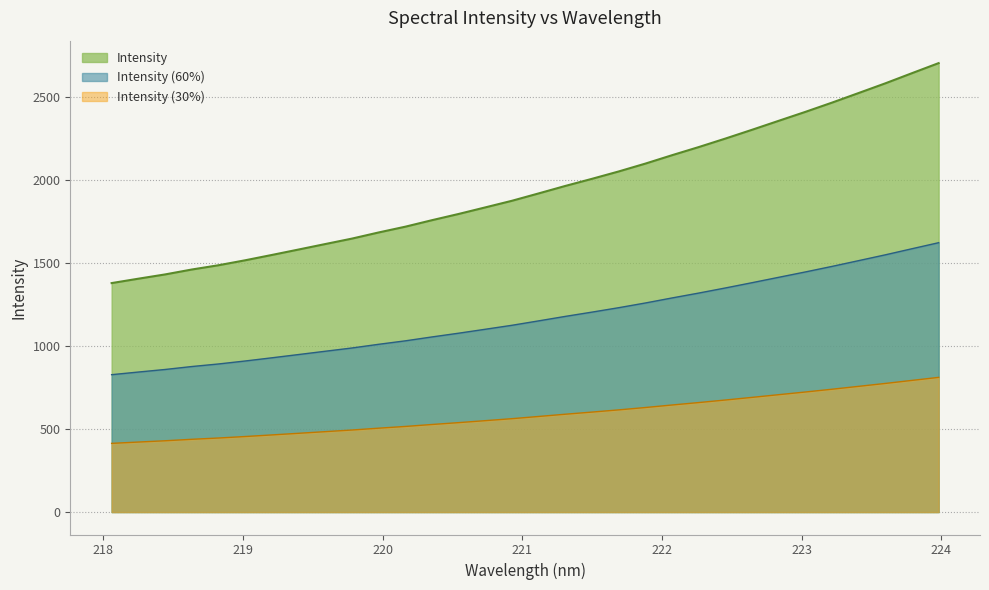

List the labels in order of value, smallest first.

218.0596, 218.2508, 218.442, 218.6332, 218.8244, 219.0156, 219.2067, 219.3979, 219.589, 219.7801, 219.9712, 220.1623, 220.3533, 220.5444, 220.7354, 220.9264, 221.1174, 221.3083, 221.4993, 221.6902, 221.8812, 222.0721, 222.263, 222.4538, 222.6447, 222.8355, 223.0264, 223.2172, 223.408, 223.5987, 223.7895, 223.9802